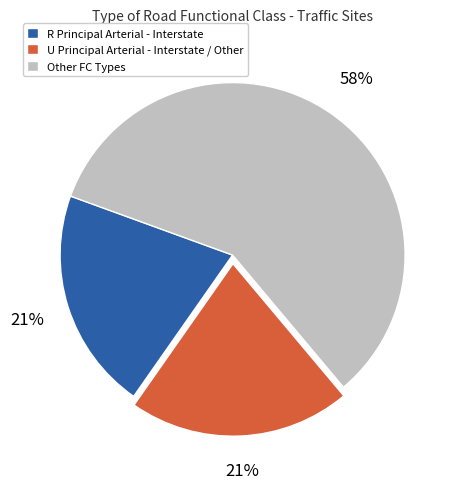

Do Other FC Types and R Principal Arterial - Interstate together represent more than half of the pie?

Yes